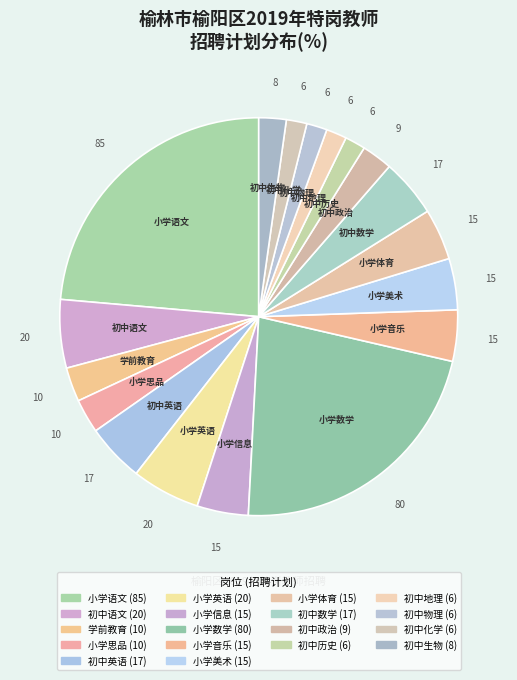

How many slices are in this pie chart?

18